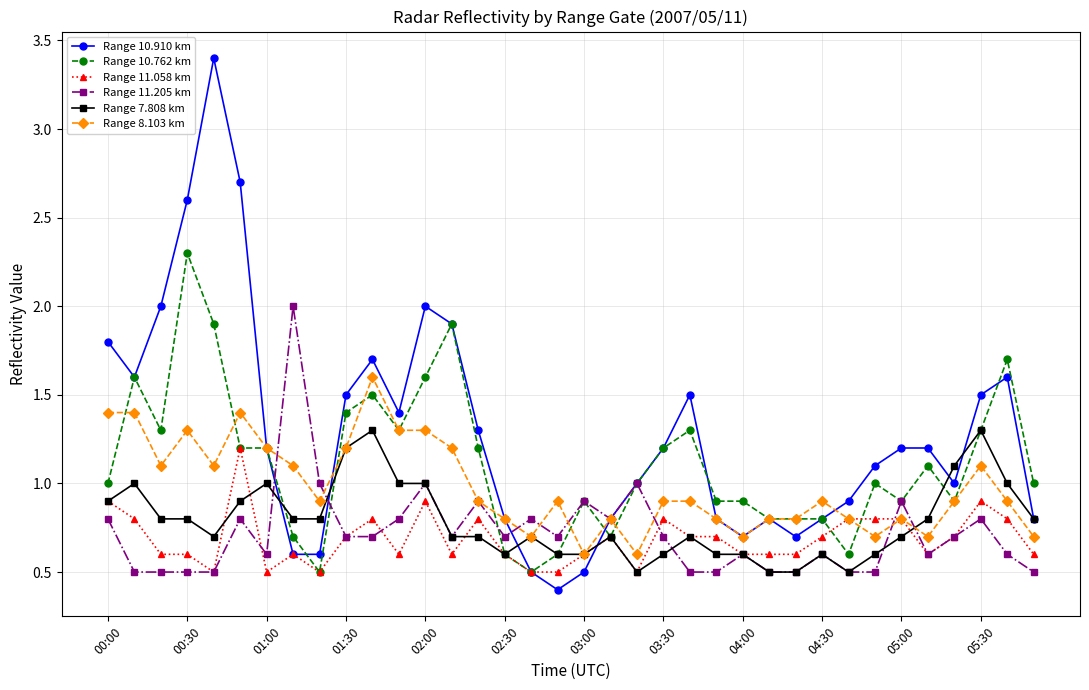

Which series has the largest range (max minus min)?

Range 10.910 km